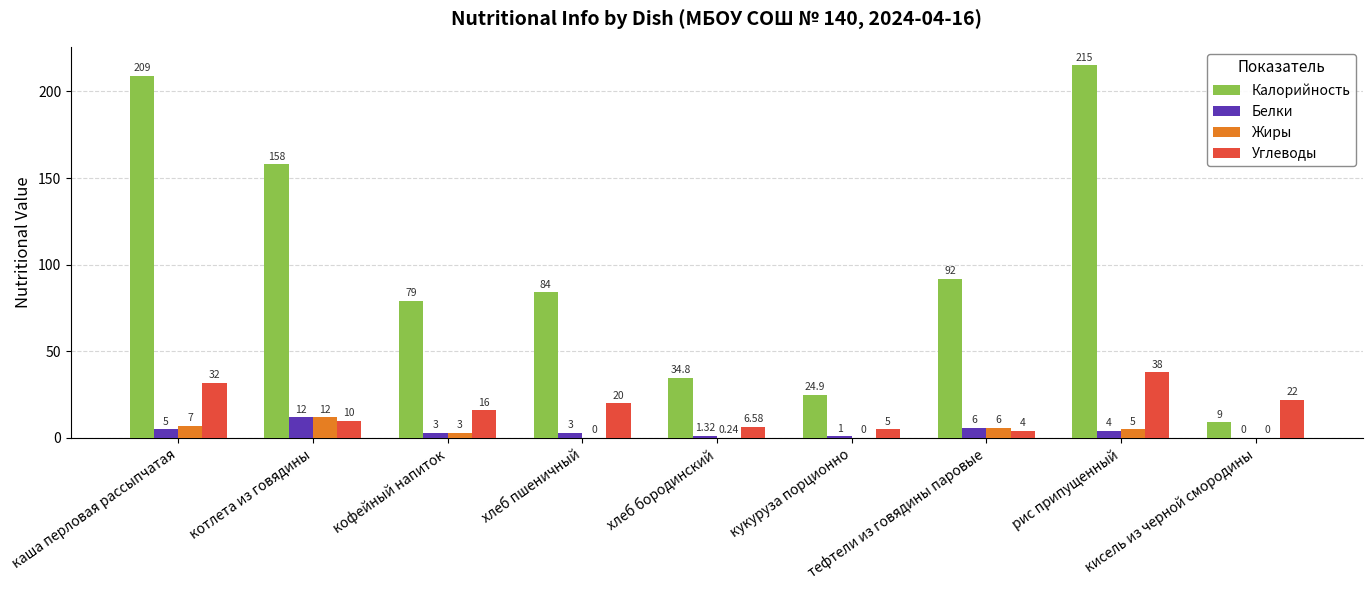

How many data points does each series have?

9